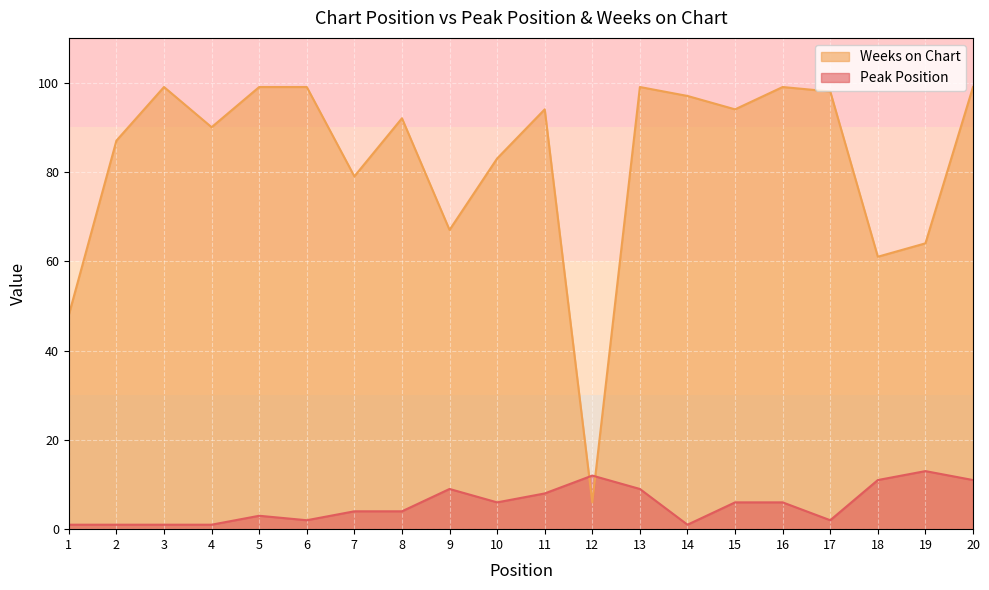

What is the spread (max minus min) of values at 12?

6